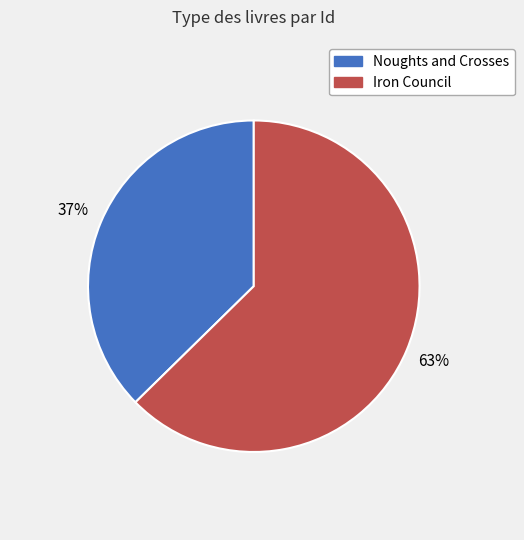

How many segments does this pie chart have?

2